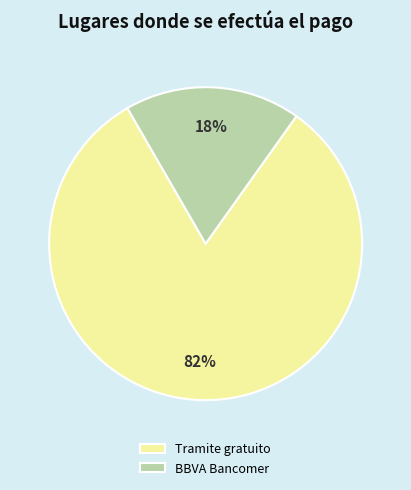

Does Tramite gratuito represent more than half of the total?

Yes